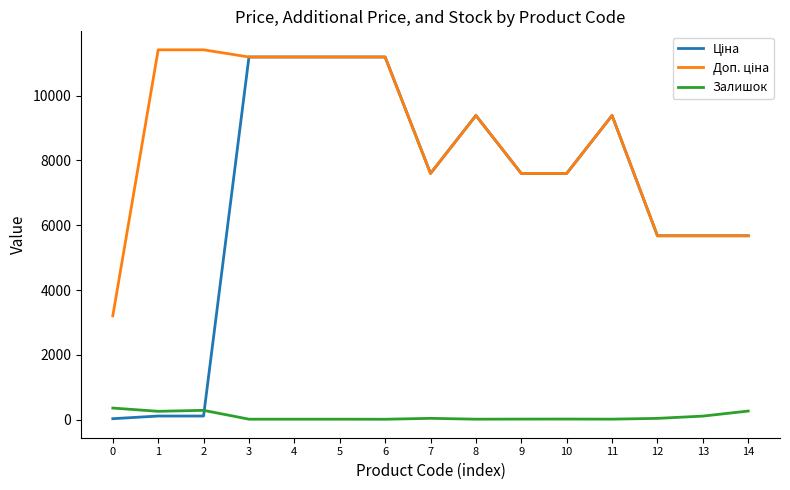

At how many categories does at least one series exceed 5965?

11